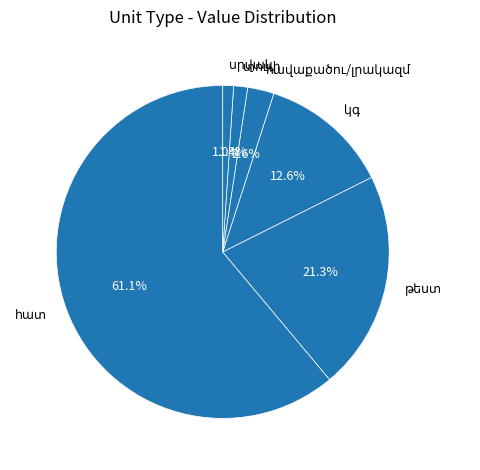

Is there a majority slice in this chart?

Yes